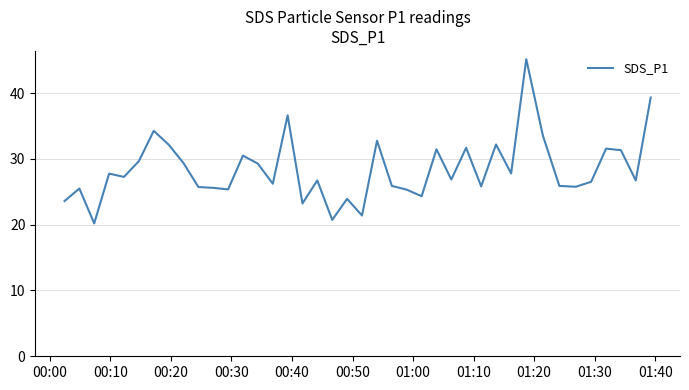

What is the greatest value displayed?

45.2